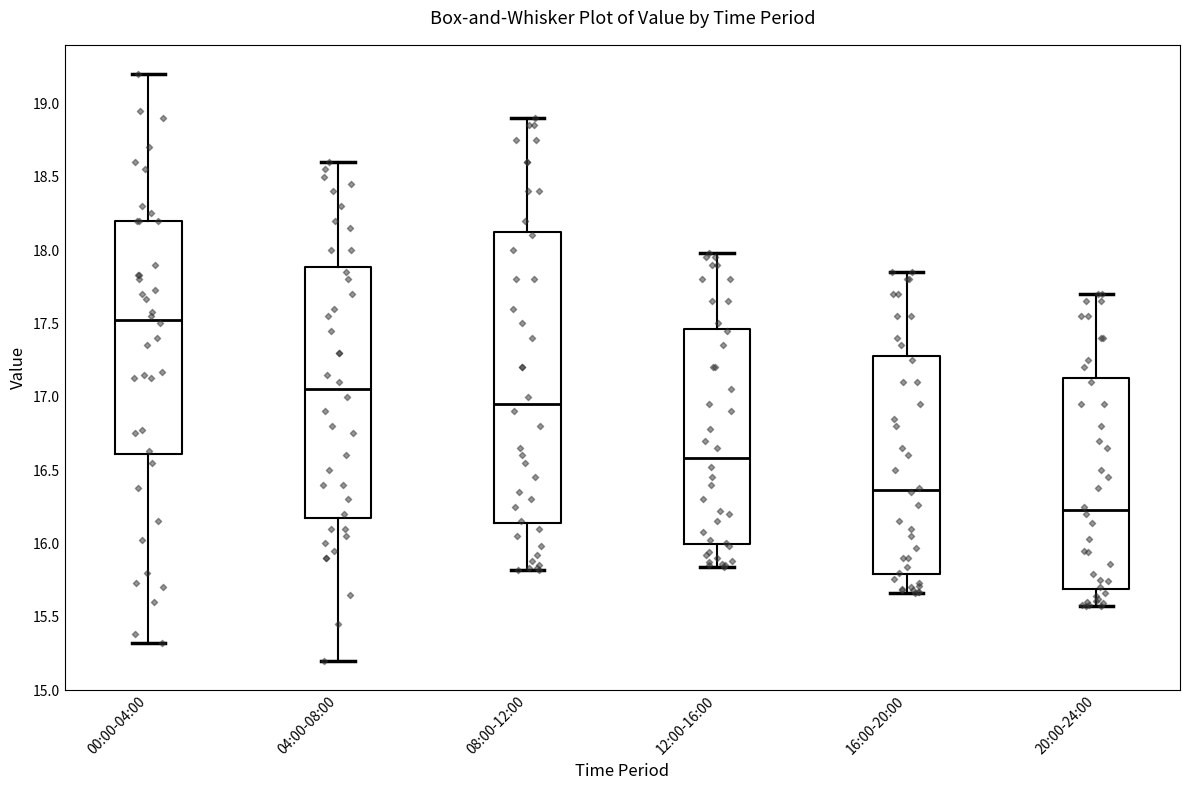

Which box is the tallest, from its lower edge to its upper edge?

08:00-12:00